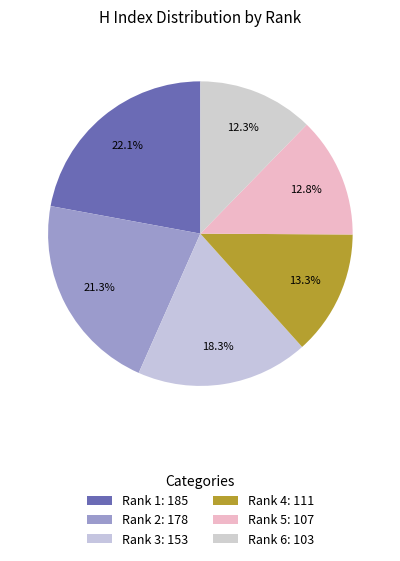

How many segments does this pie chart have?

6